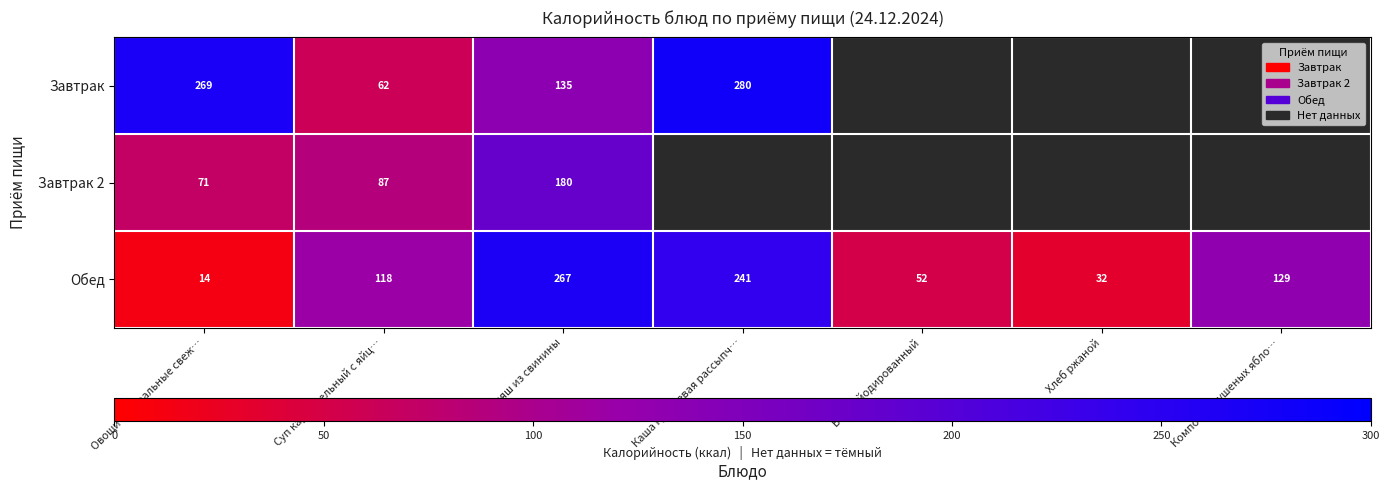

What is the approximate value of Обед at Компот из сушеных ябло…, to the nearest 10?

130